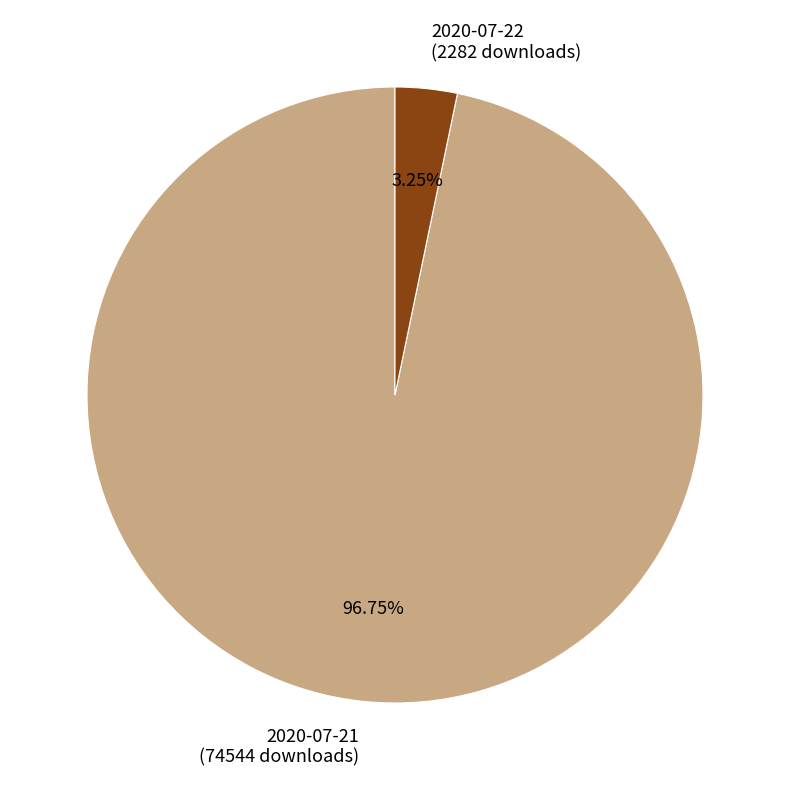

What is the smallest slice in the pie chart?

2020-07-22